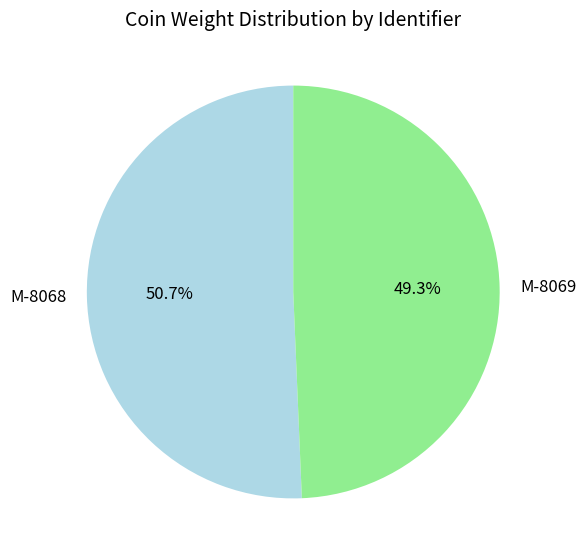

Rank the categories by value from lowest to highest.

M-8069, M-8068